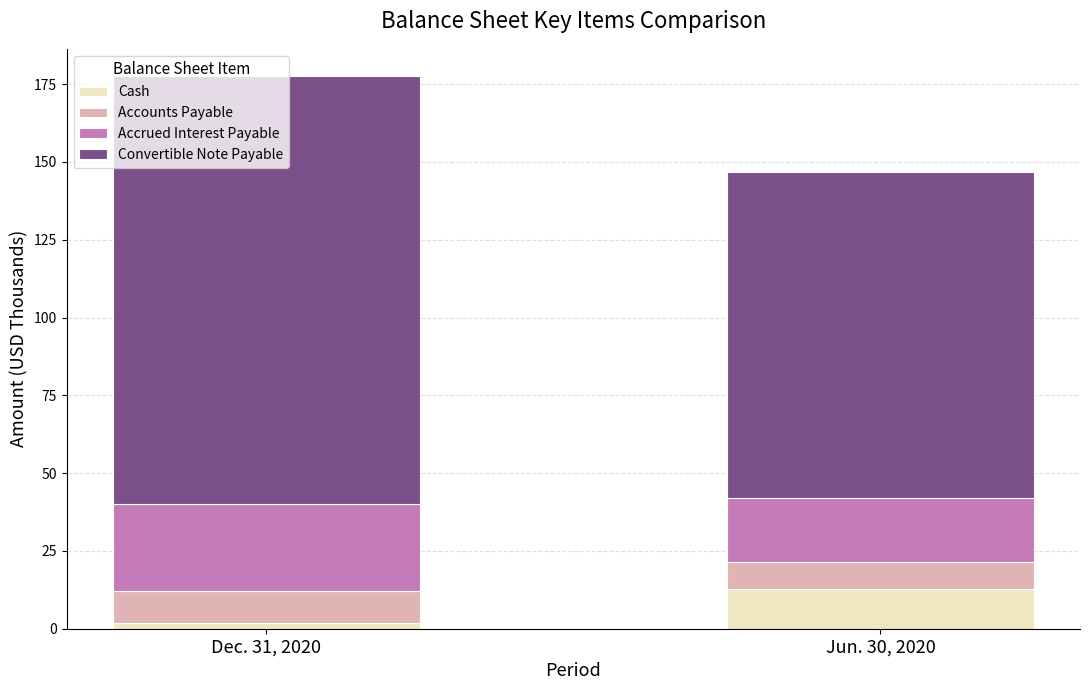

What is the sum of the Cash values at Dec. 31, 2020 and Jun. 30, 2020?

14.4